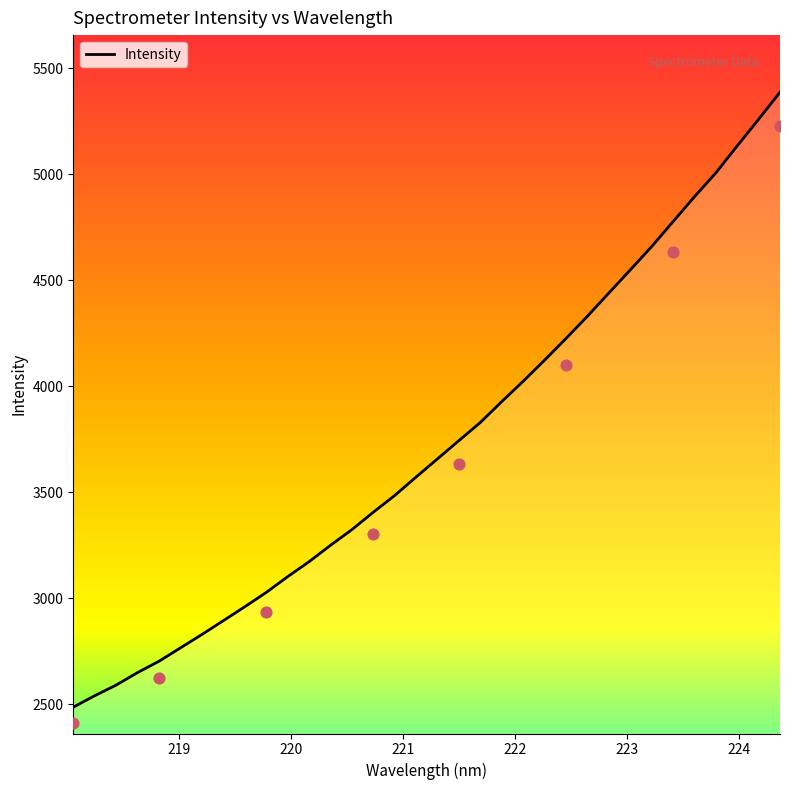

What is the minimum value for Intensity?

2486.0